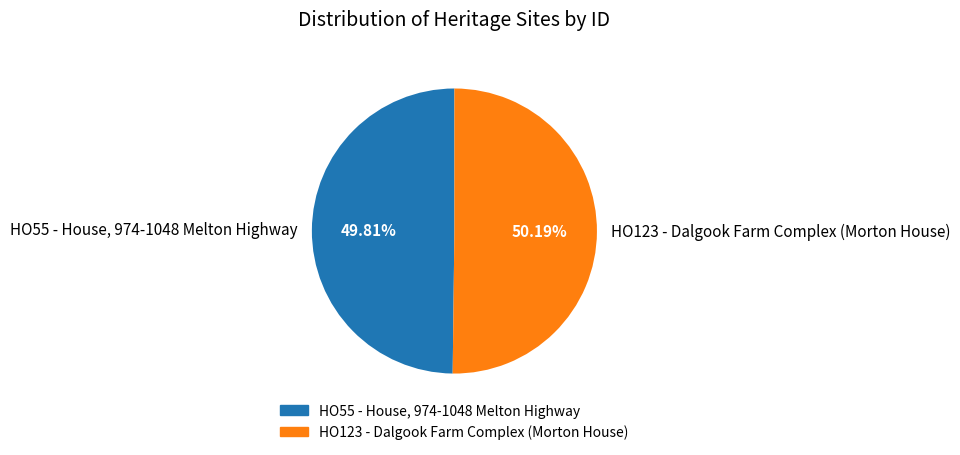

True or false: HO123 - Dalgook Farm Complex (Morton House) accounts for 50% of the total.

True